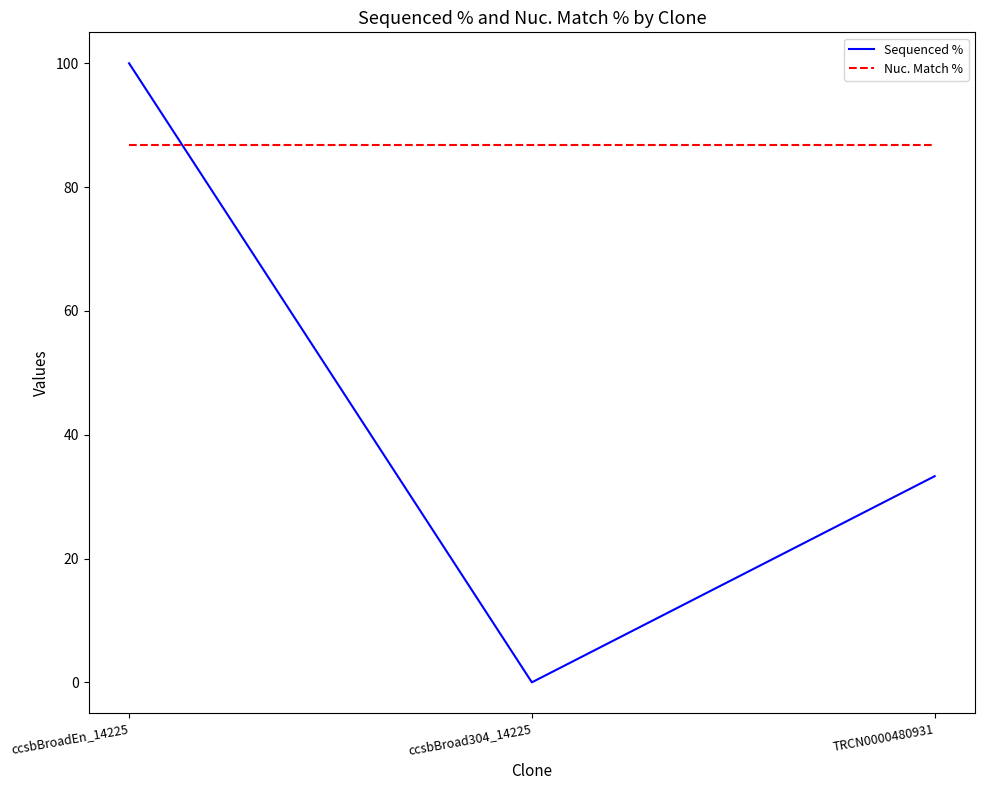

The Nuc. Match % series shows 47.4 at ccsbBroad304_14225. True or false?

False